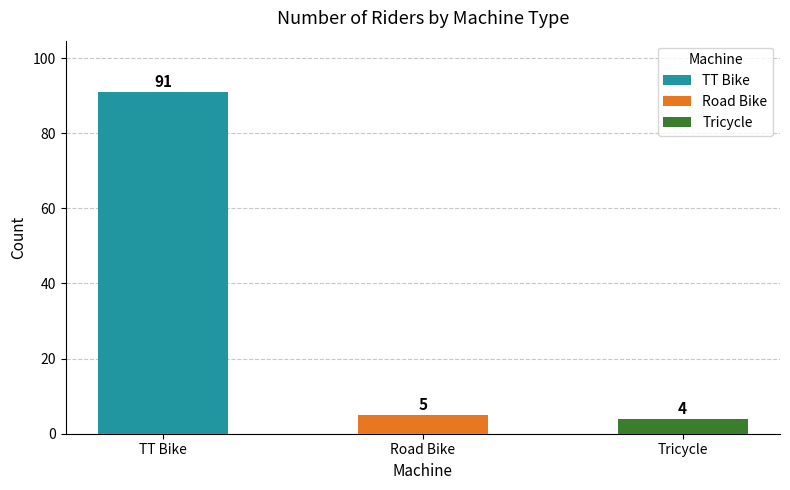

The chart shows a value of 4 at Tricycle. True or false?

True